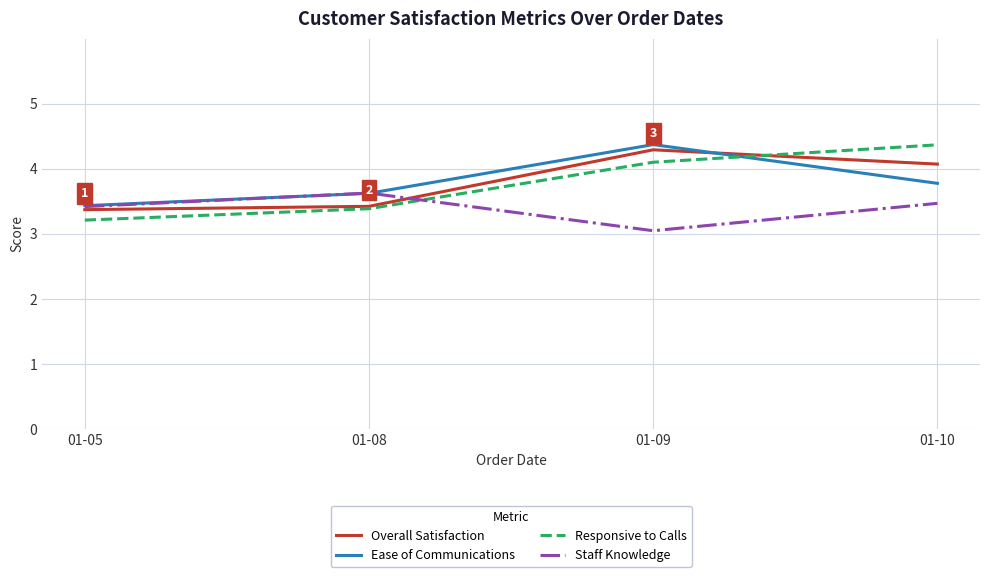

Count the number of data series in this chart.

4